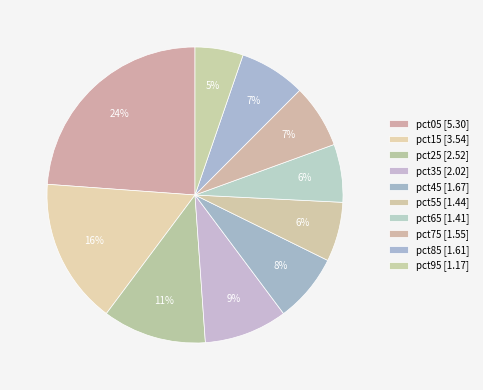

Which has a higher value, pct85 or pct55?

pct85